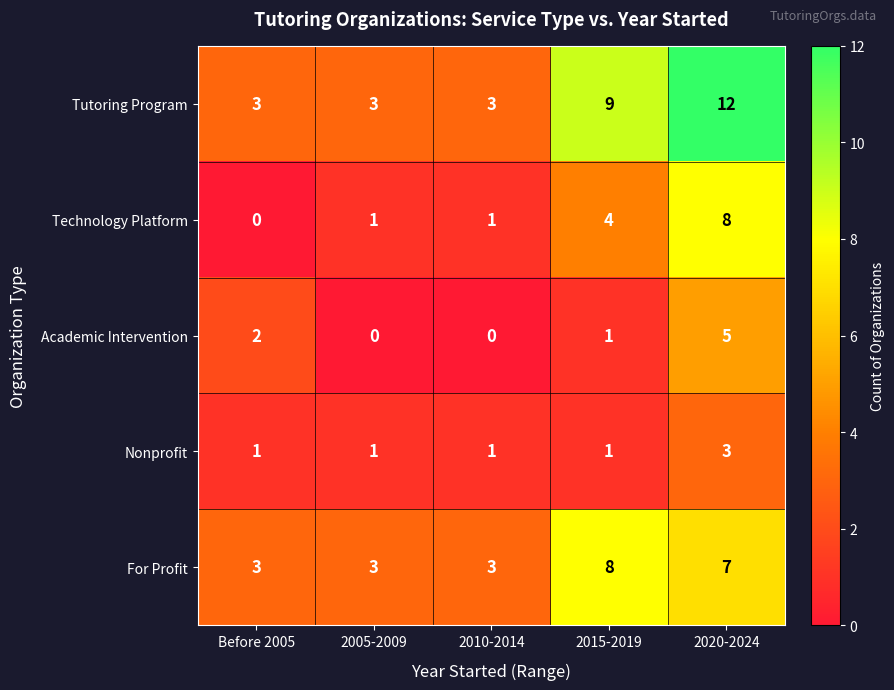

At how many categories does at least one series exceed 7?

2